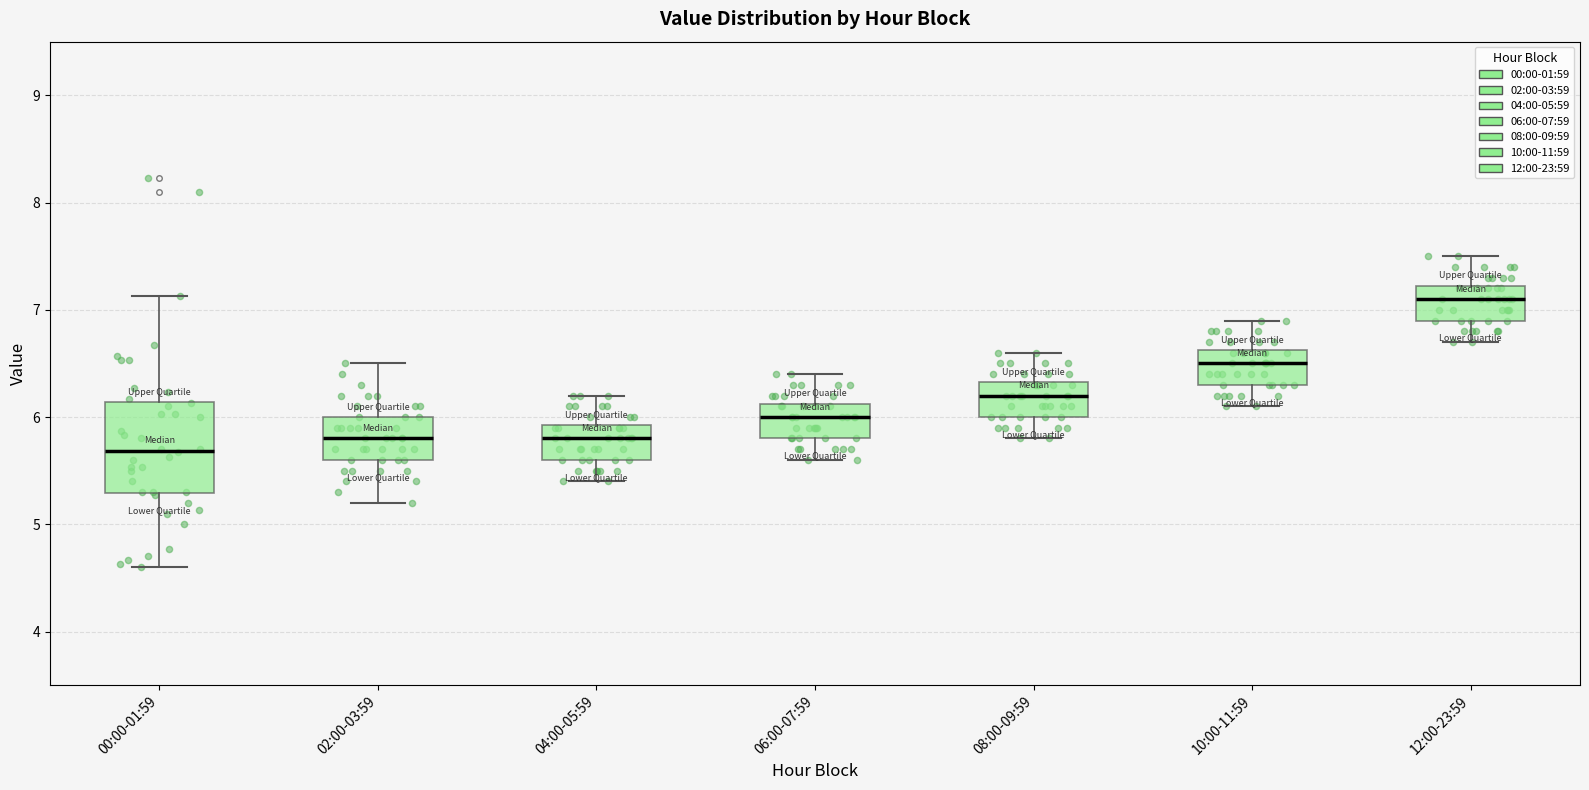

Reading left to right, read every box against the y-axis: the position of its median line, the range the box covers, and the ends of its whiskers. The values are not printed on the chart, so give them approximately, as read against the axis.

00:00-01:59: median 5.7, box 5.3 to 6.1, whiskers 4.6 to 7.1
02:00-03:59: median 5.8, box 5.6 to 6.0, whiskers 5.2 to 6.5
04:00-05:59: median 5.8, box 5.6 to 5.9, whiskers 5.4 to 6.2
06:00-07:59: median 6.0, box 5.8 to 6.1, whiskers 5.6 to 6.4
08:00-09:59: median 6.2, box 6.0 to 6.3, whiskers 5.8 to 6.6
10:00-11:59: median 6.5, box 6.3 to 6.6, whiskers 6.1 to 6.9
12:00-23:59: median 7.1, box 6.9 to 7.2, whiskers 6.7 to 7.5